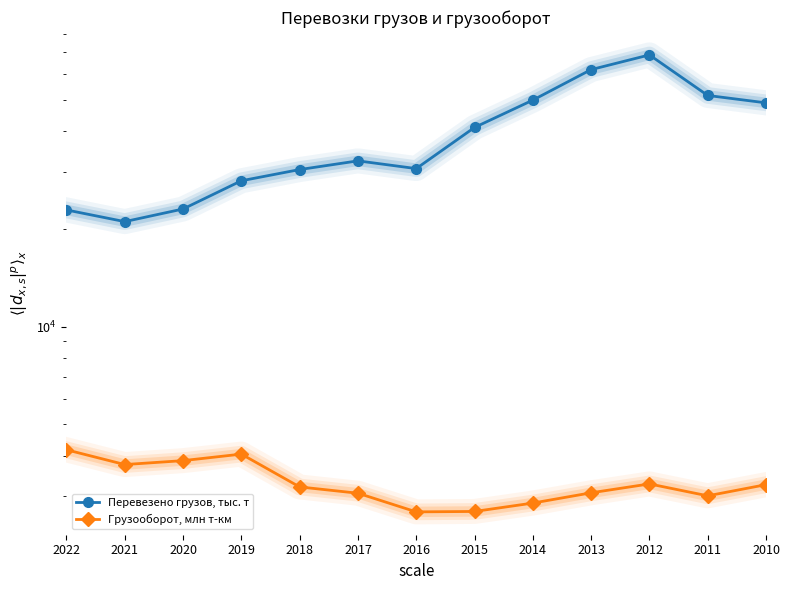

What is the approximate value of Перевезено грузов, тыс. т at 2020, to the nearest 50?

23050